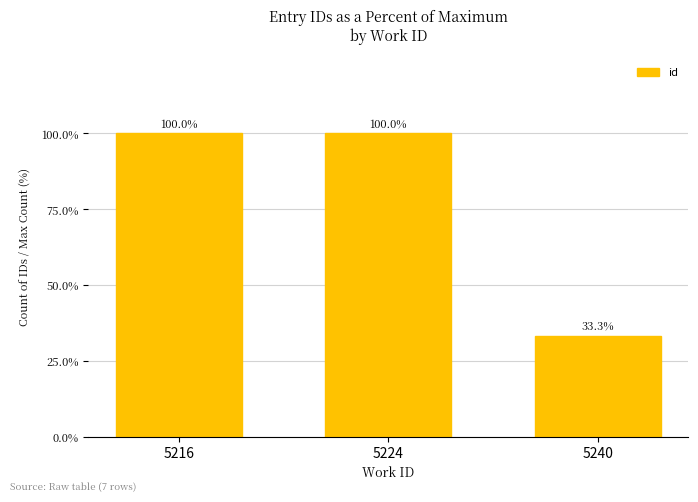

Reading left to right, what are all the values shown in this chart?

100.0	100.0	33.3